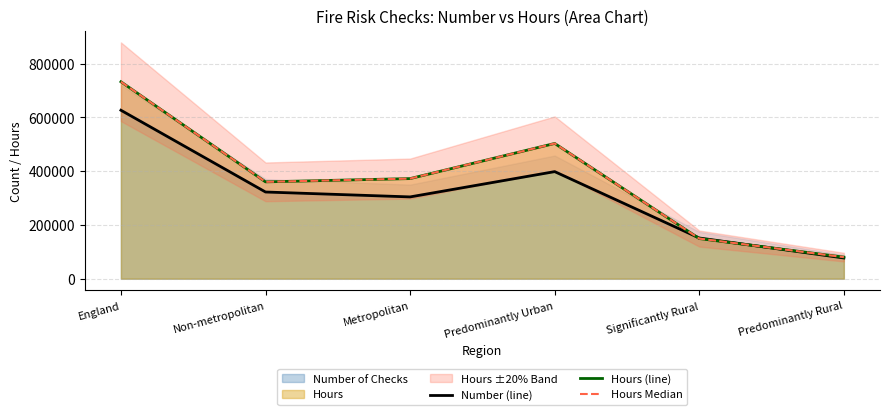

What is the difference between the Number (line) values at Predominantly Rural and Predominantly Urban?

321287.0